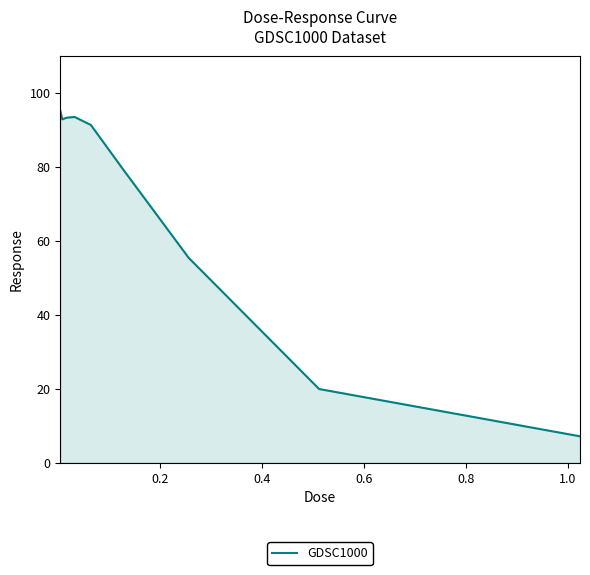

What is the maximum value shown in the chart?

95.2